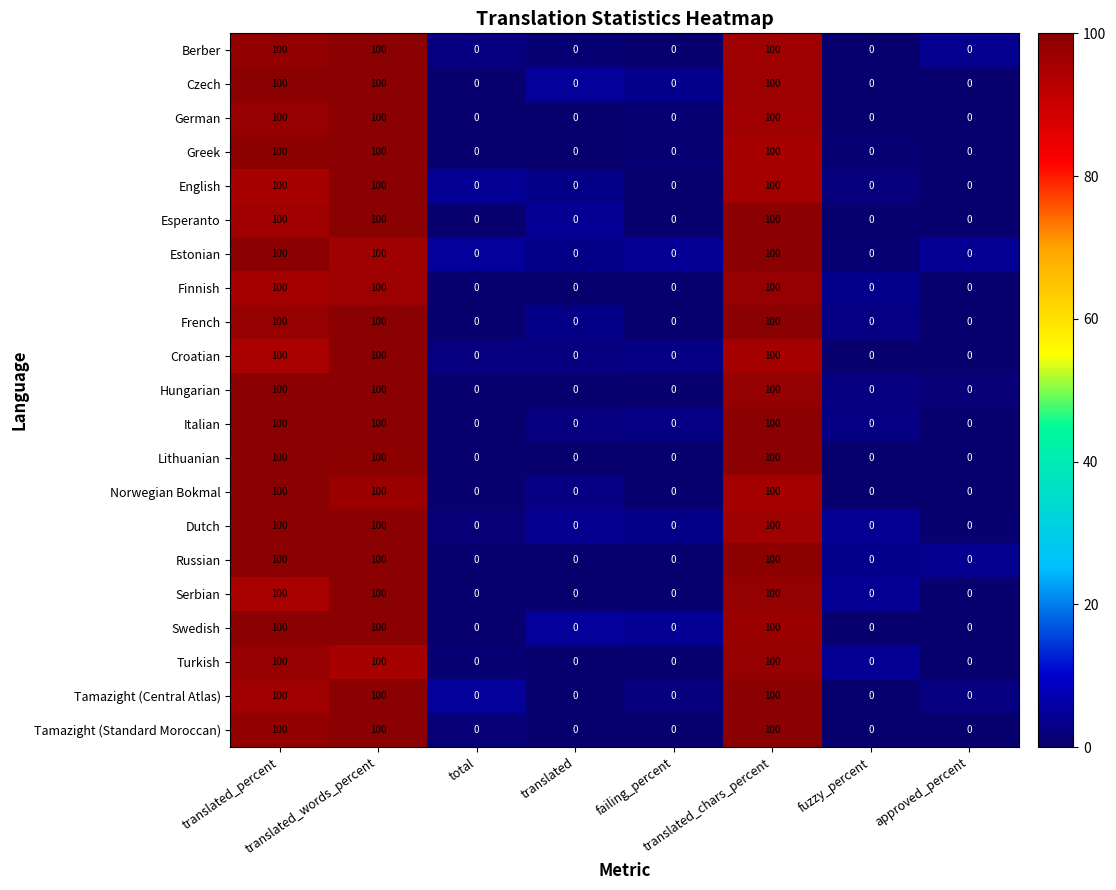

How many data points does each series have?

8